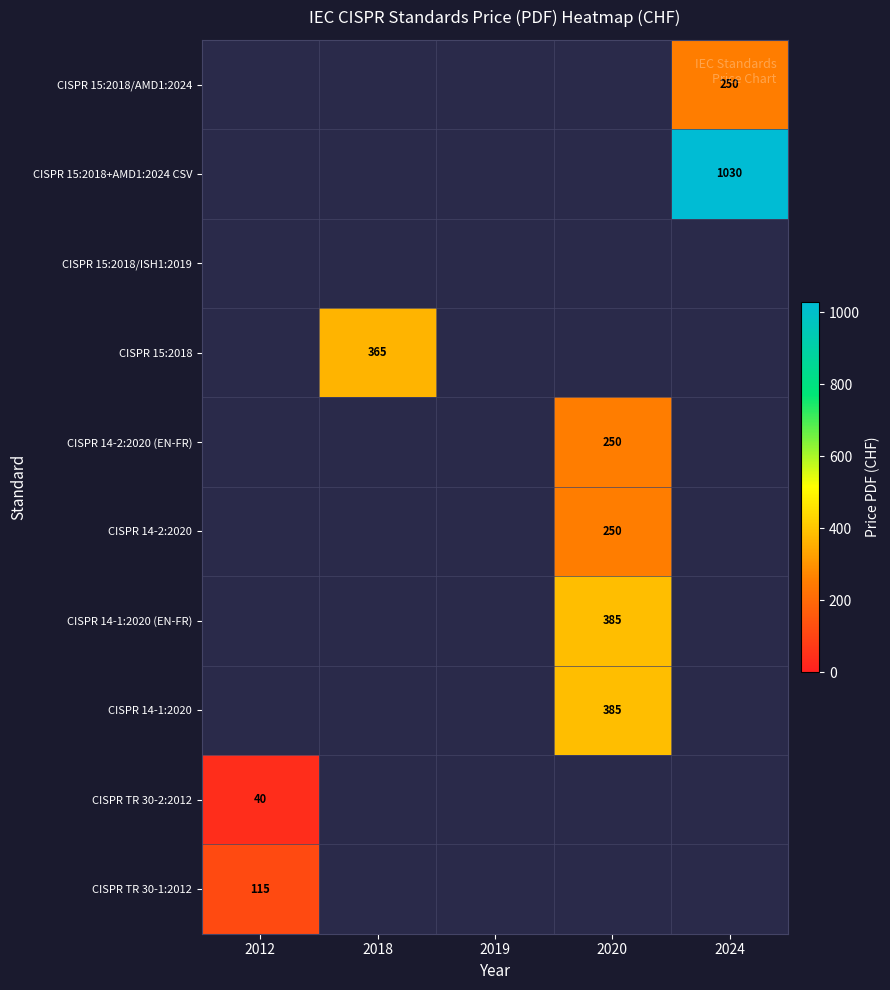

The value of CISPR 14-1:2020 (EN-FR) at 2020 is 510. True or false?

False